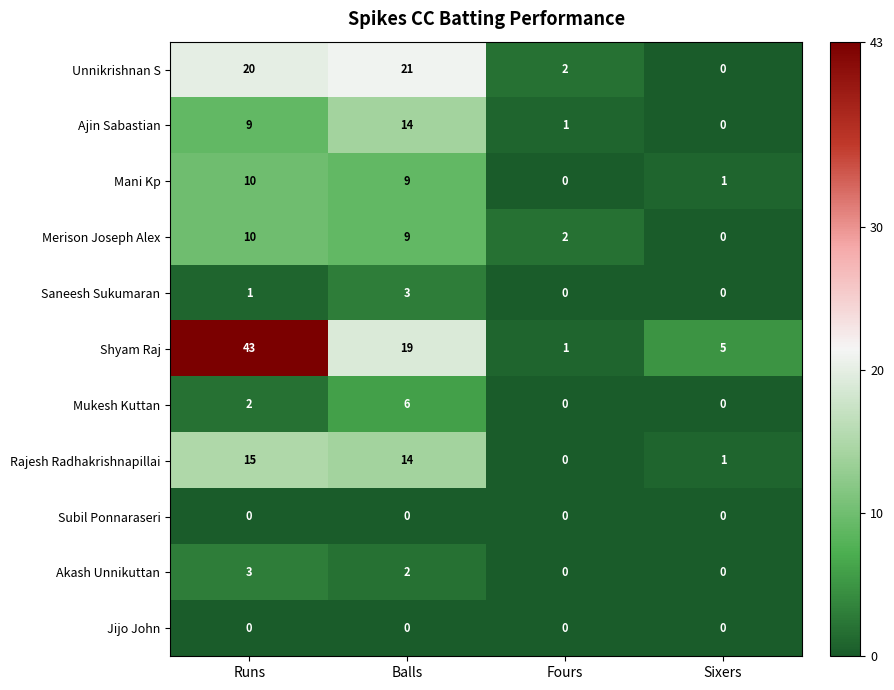

Read the Ajin Sabastian value at Runs, to the nearest 10.

10